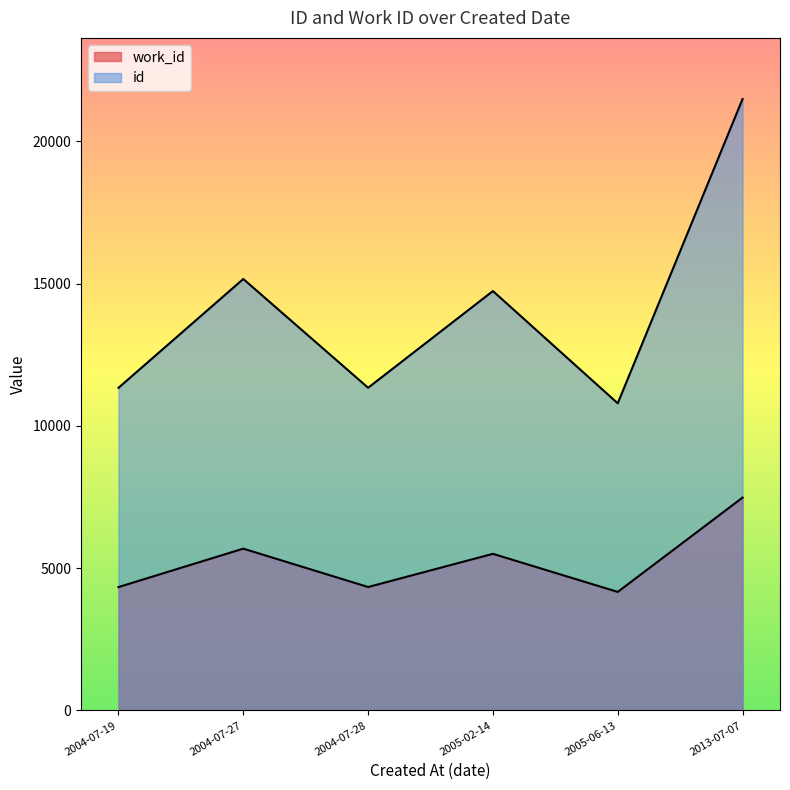

Reading left to right, extract all data points from this chart.

id: 2005-06-13=10794	2004-07-19=11338	2004-07-28=11341	2005-02-14=14739	2004-07-27=15163	2013-07-07=21486
work_id: 2005-06-13=4167	2004-07-19=4337	2004-07-28=4339	2005-02-14=5505	2004-07-27=5687	2013-07-07=7481